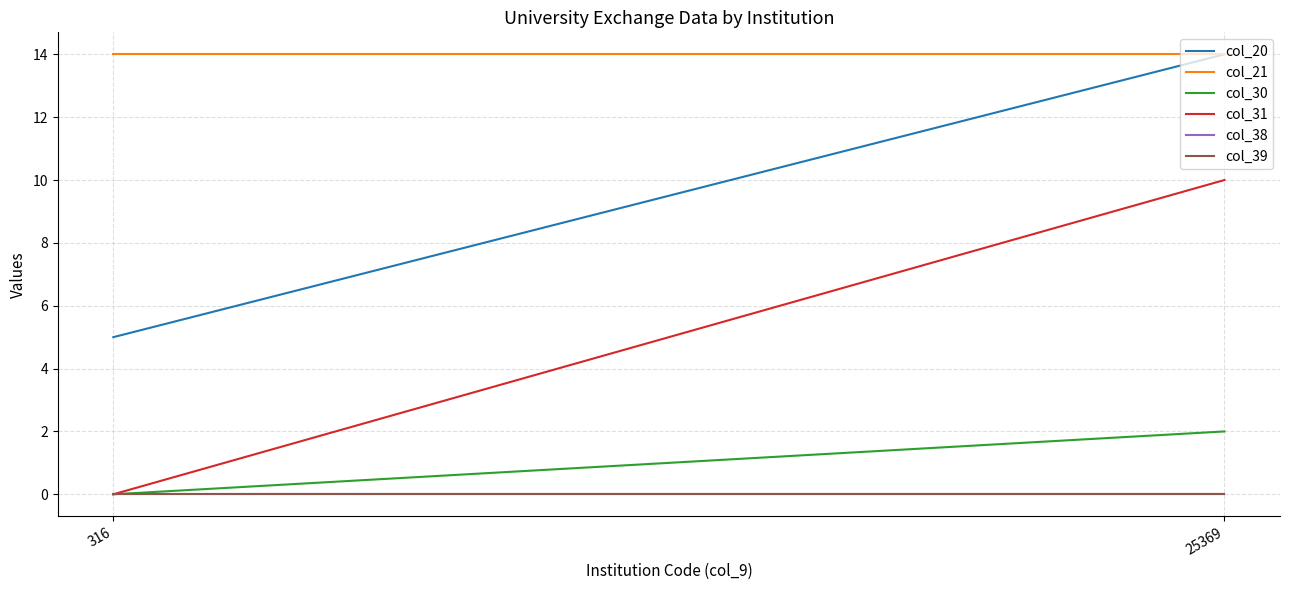

What is the average value of the col_21 series?

14